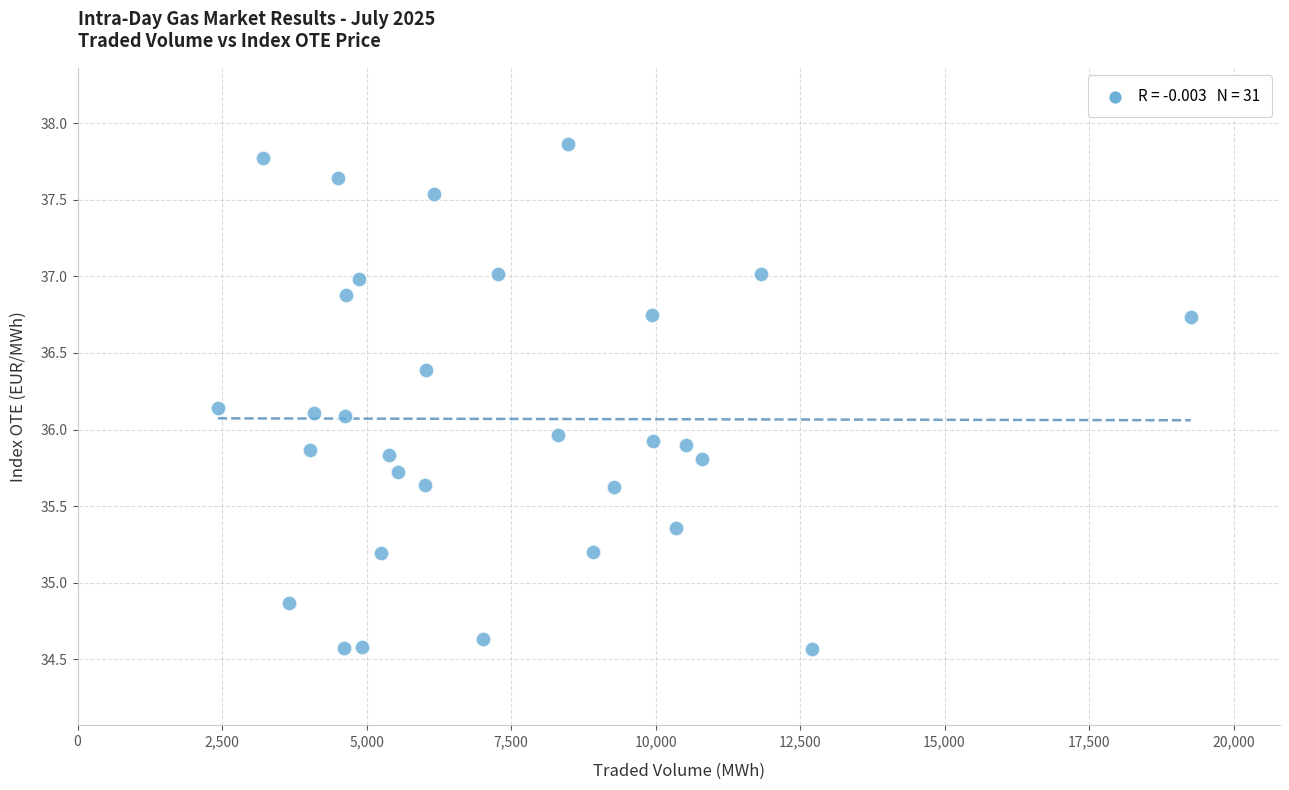

What is the range of X values (max minus min)?

16836.0